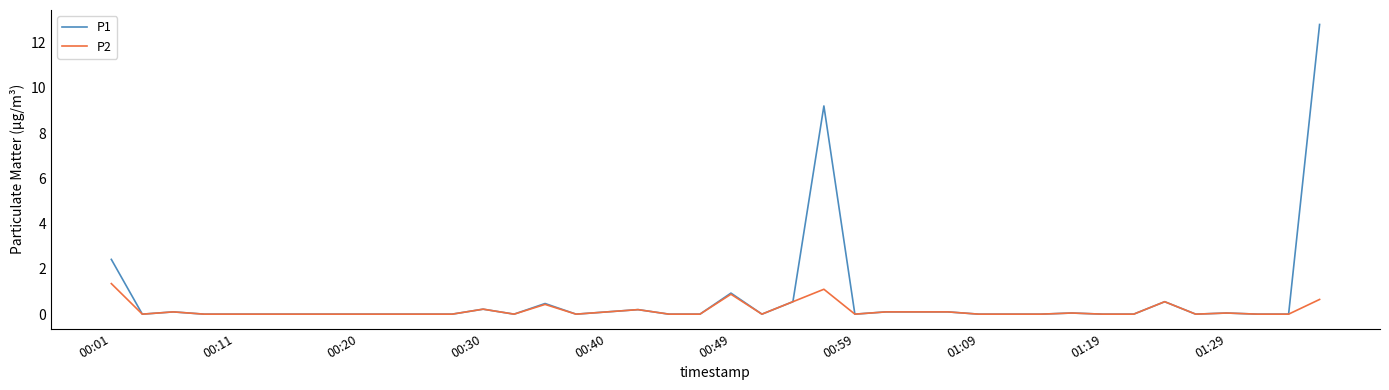

What is the highest value of the P1 series?

12.8